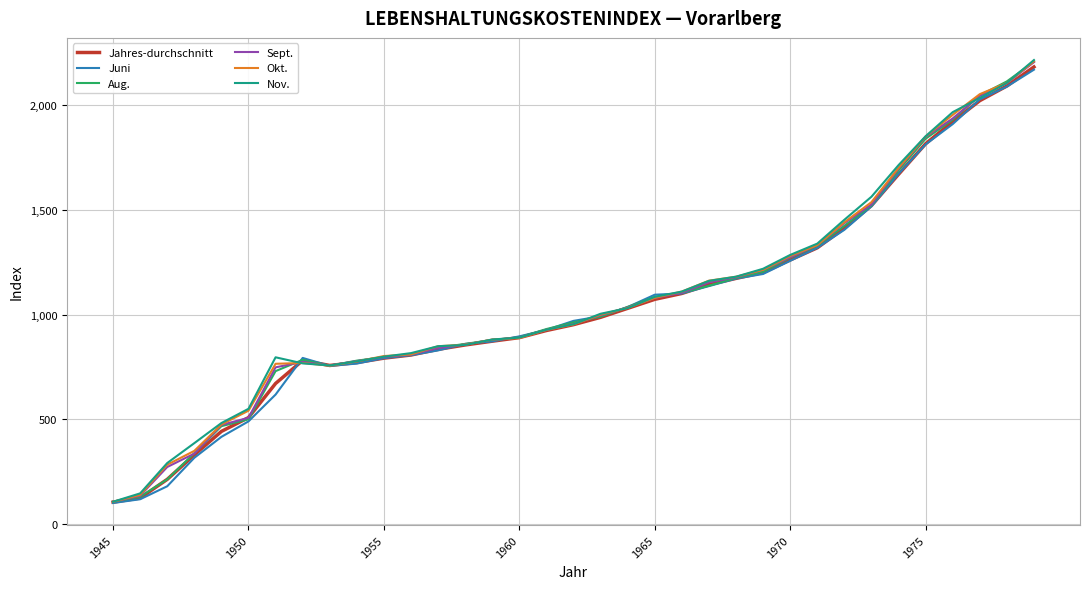

What is the smallest value displayed?

100